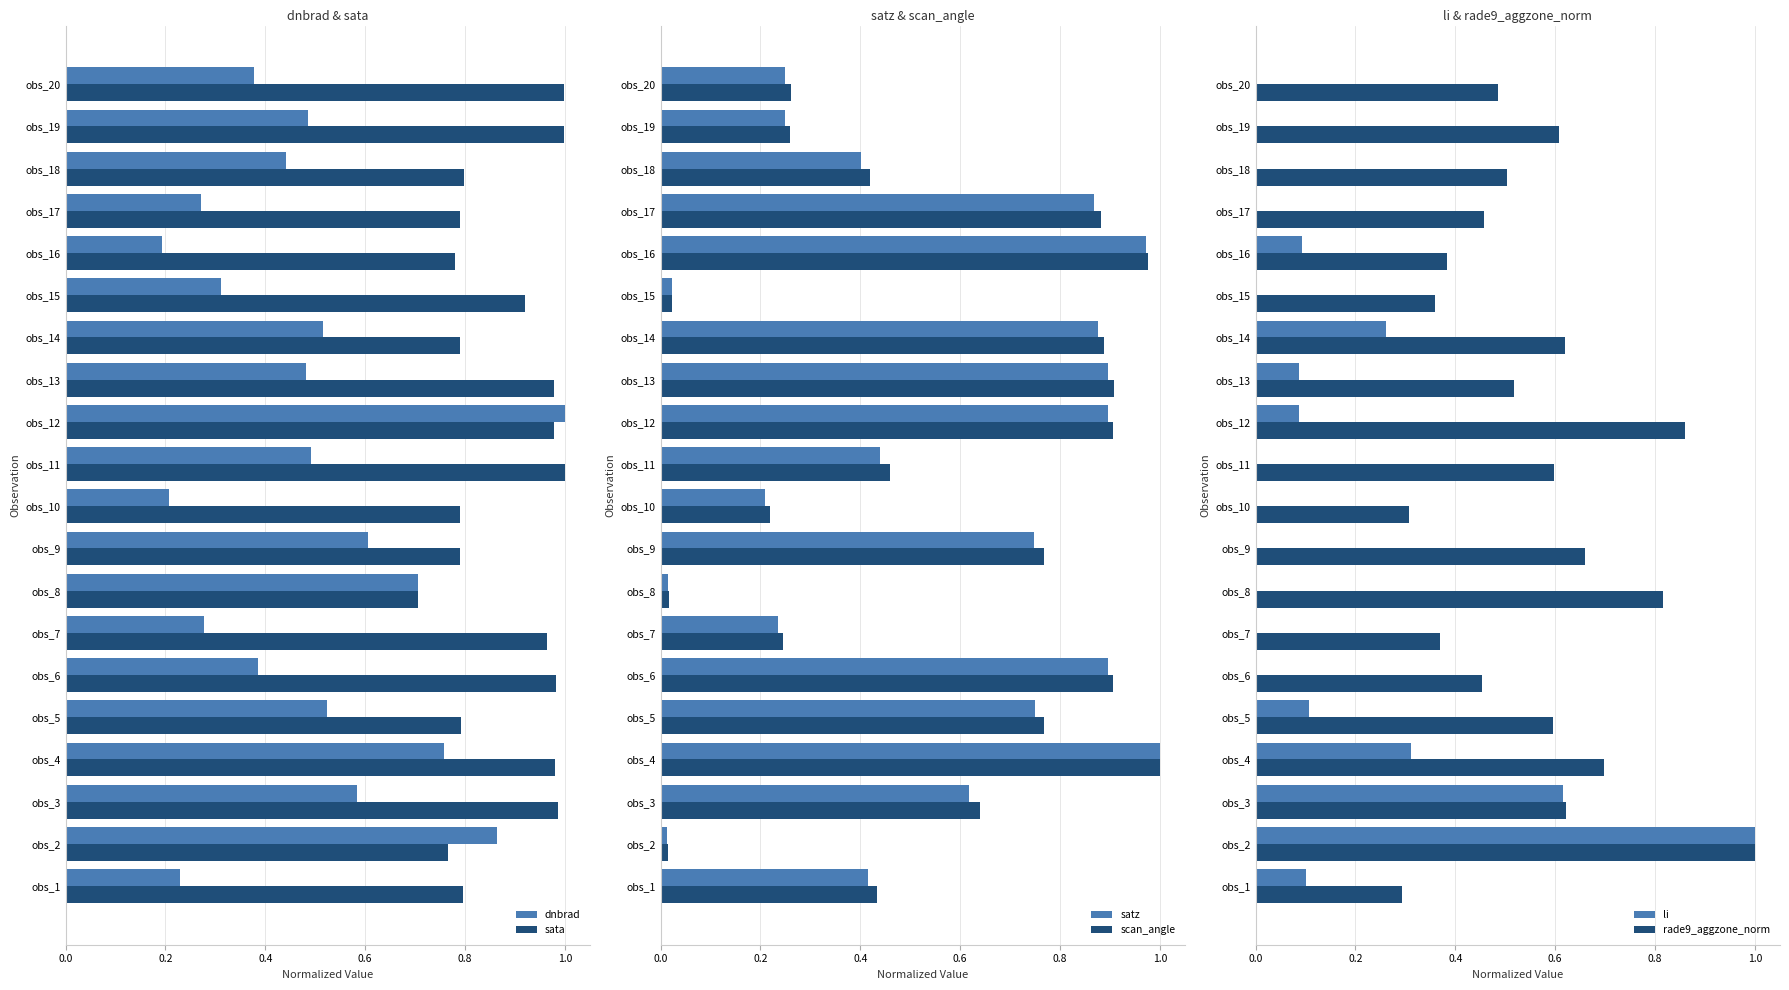

Is the value of scan_angle at obs_18 greater than the value of satz at obs_4?

No